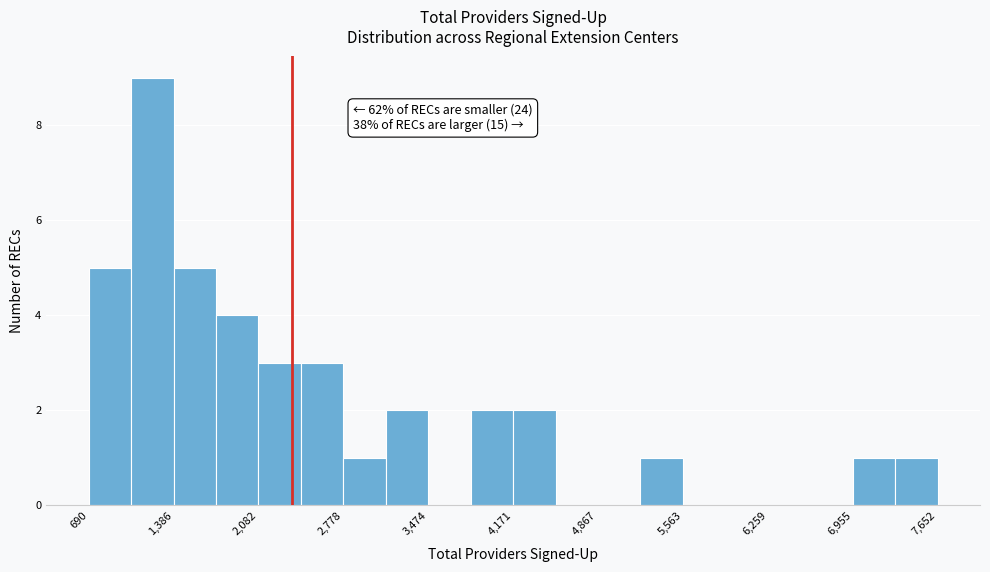

Around what value on the x-axis is the tallest bar? Give the approximate position of its centre, as read against the axis.

1200